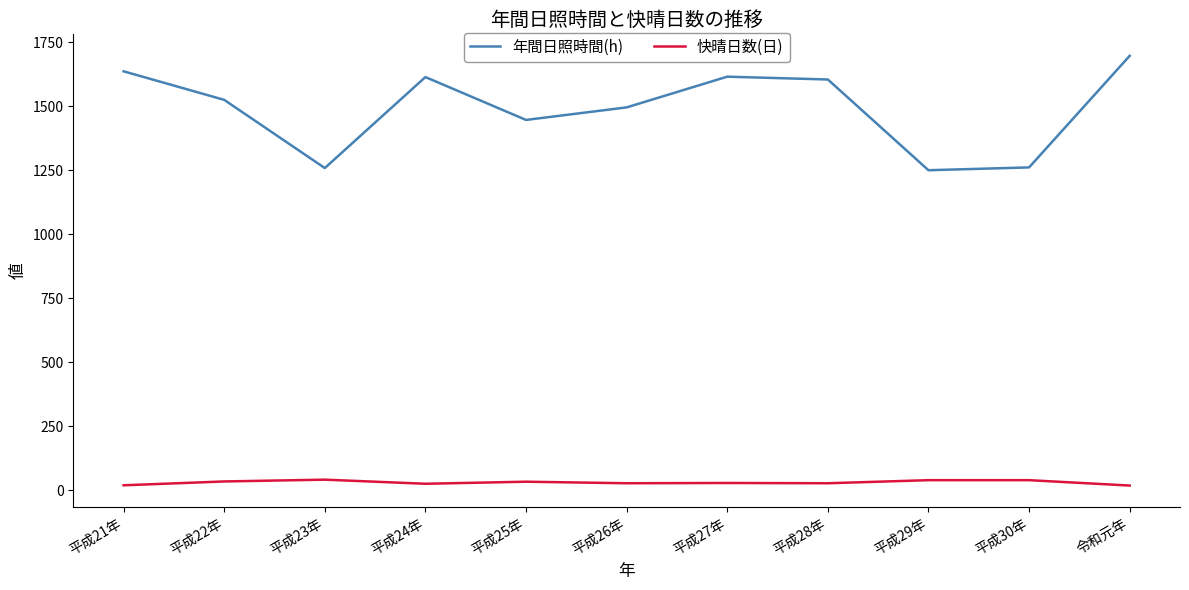

What is the maximum value for 年間日照時間(h)?

1697.0